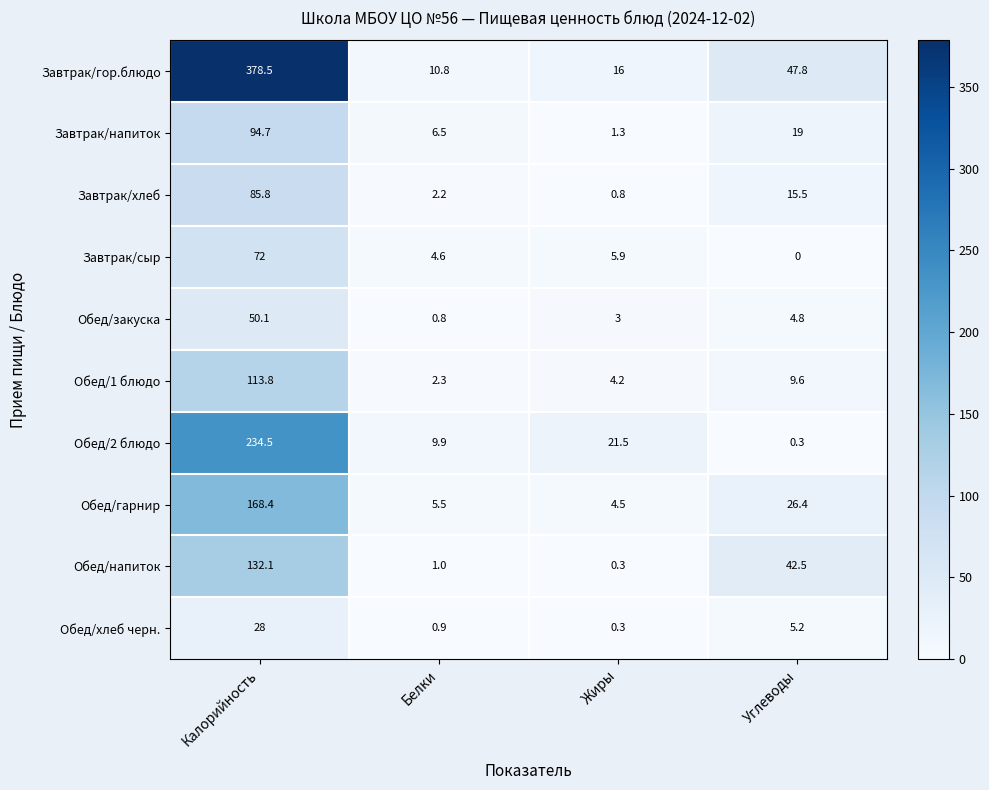

What is the difference between the second highest and second lowest values in the Завтрак/напиток series?

12.5